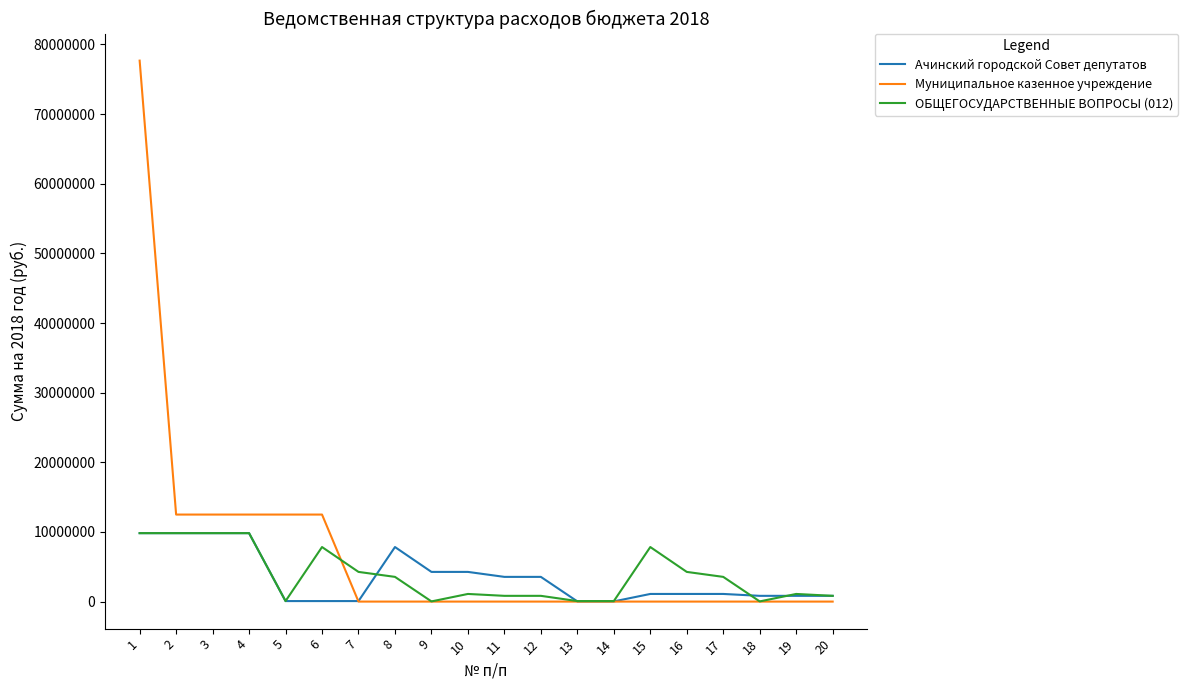

What is the lowest value of the ОБЩЕГОСУДАРСТВЕННЫЕ ВОПРОСЫ (012) series?

24155.8